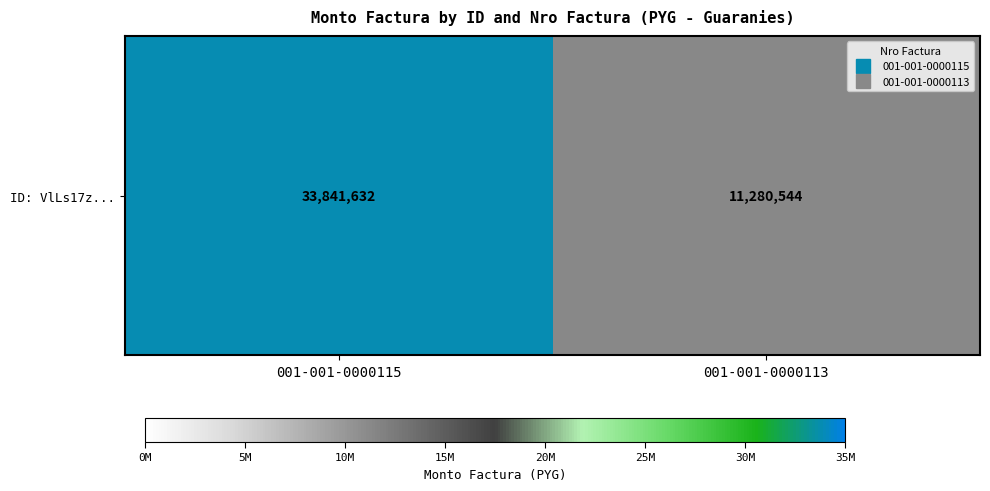

Count the values in the range 11280544 to 33841632.

2